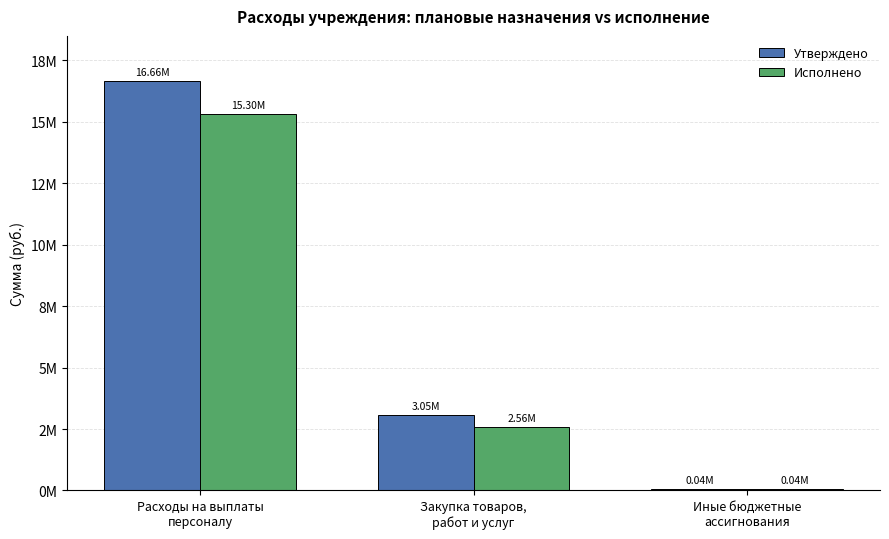

The value of Утверждено at Закупка товаров,
работ и услуг is 3053296.0. True or false?

True